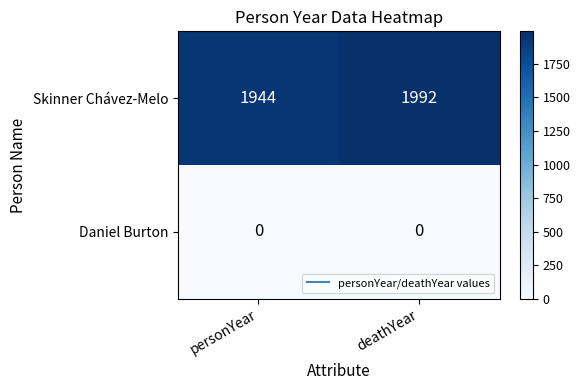

Rank the series by their maximum value, from lowest to highest.

Daniel Burton, Skinner Chávez-Melo